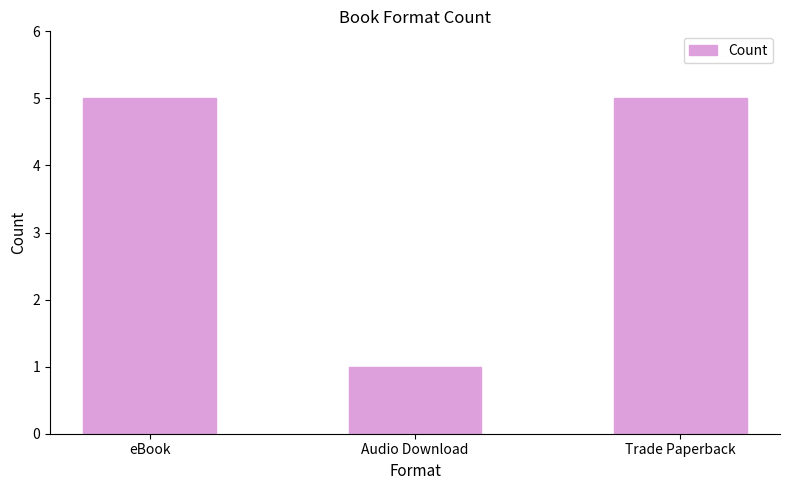

How many bars are there in total?

3